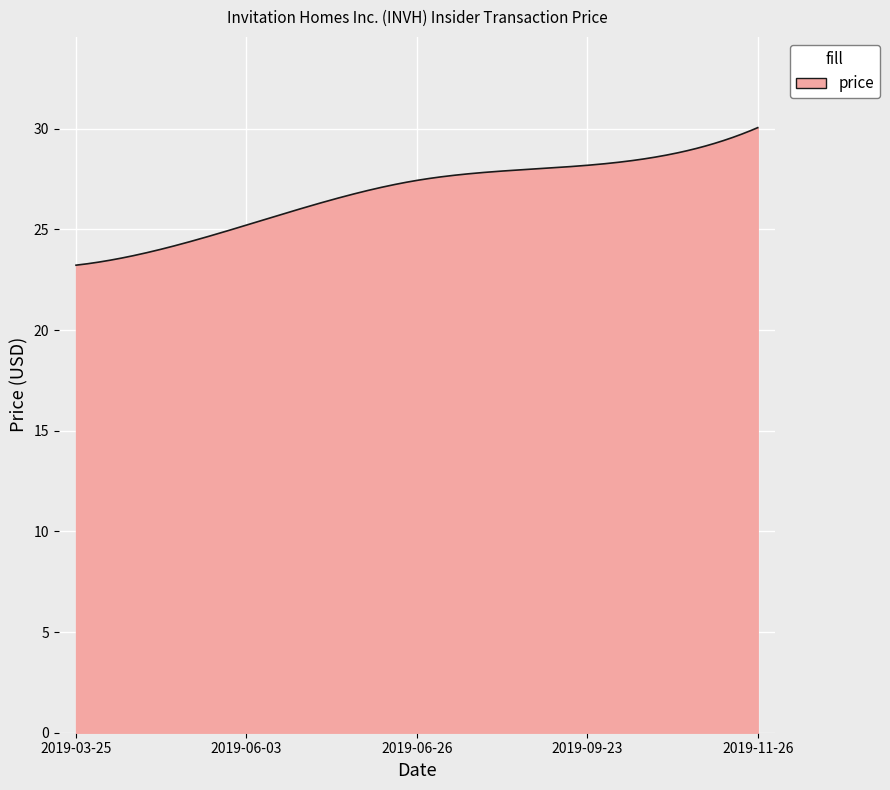

What is the minimum value shown in the chart?

23.2